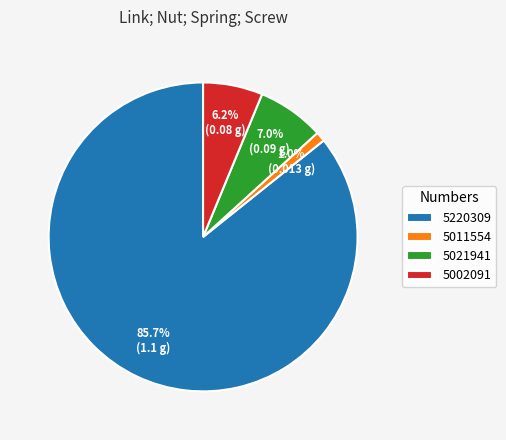

What is the smallest slice in the pie chart?

5011554